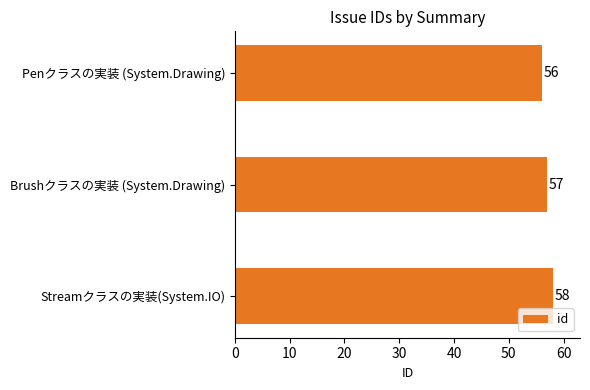

Is it true that the value at Brushクラスの実装 (System.Drawing) is 57?

True